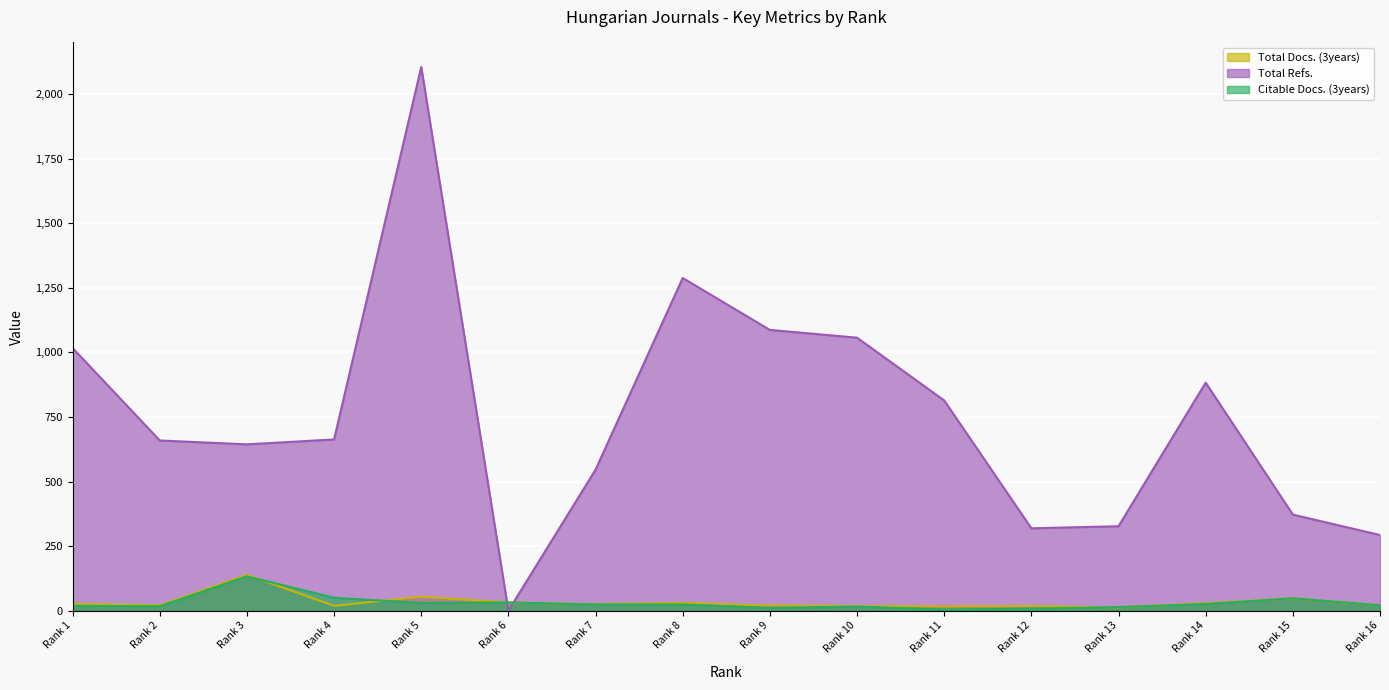

How many interior local valleys does the Citable Docs. (3years) series have?

4